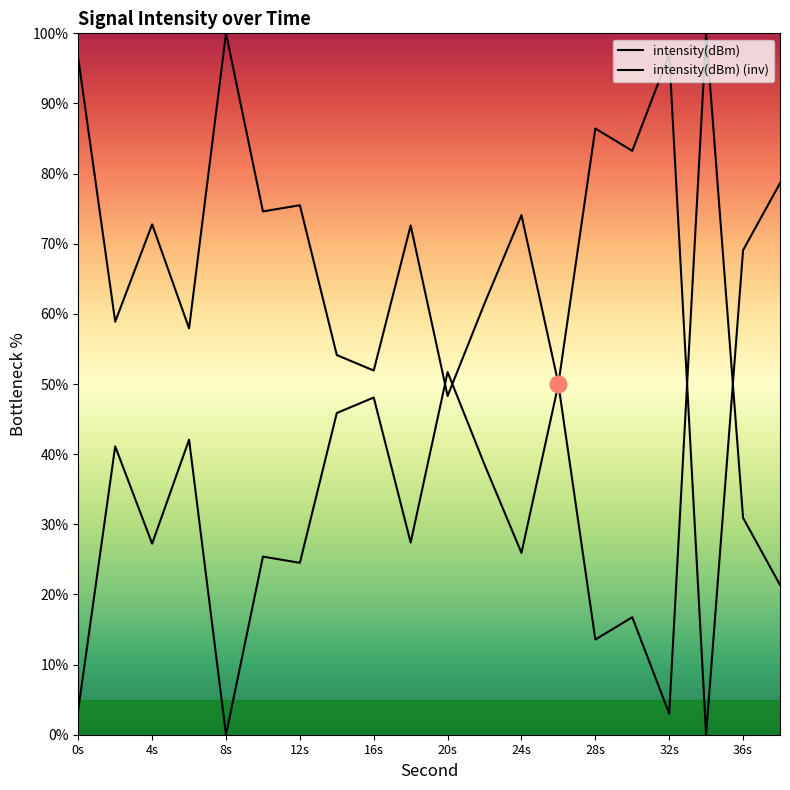

Count the number of categories in the chart.

20